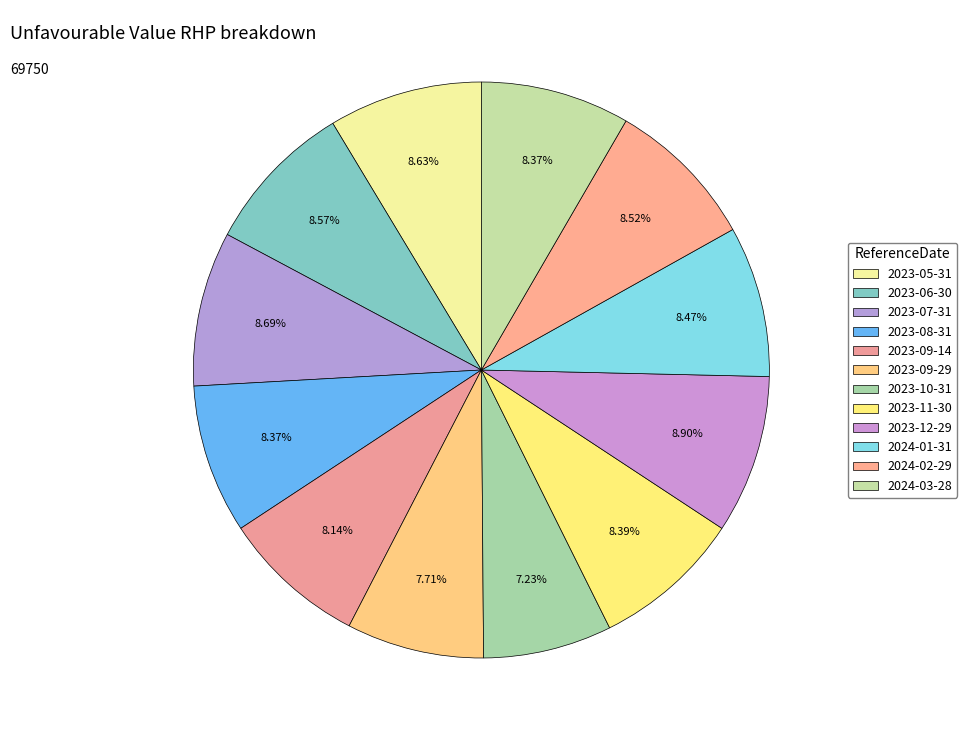

What is the change in value from 2023-09-14 to 2023-10-31?

-640